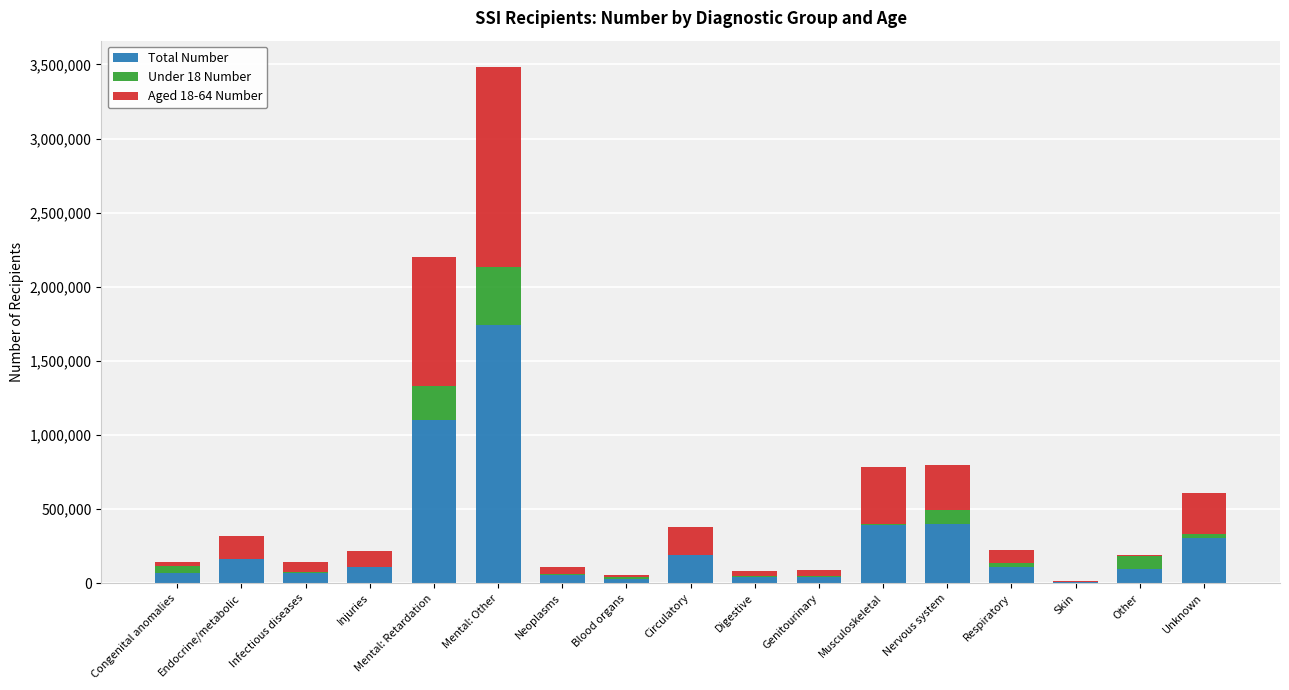

At which category is the sum across all series the highest?

Mental: Other